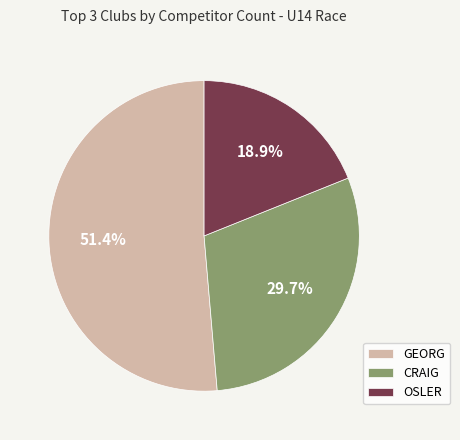

Which slice represents more than half of the pie?

GEORG